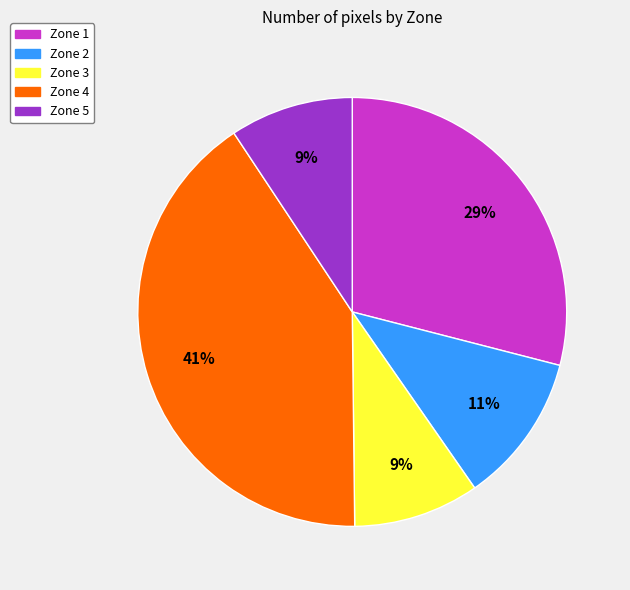

How many segments does this pie chart have?

5